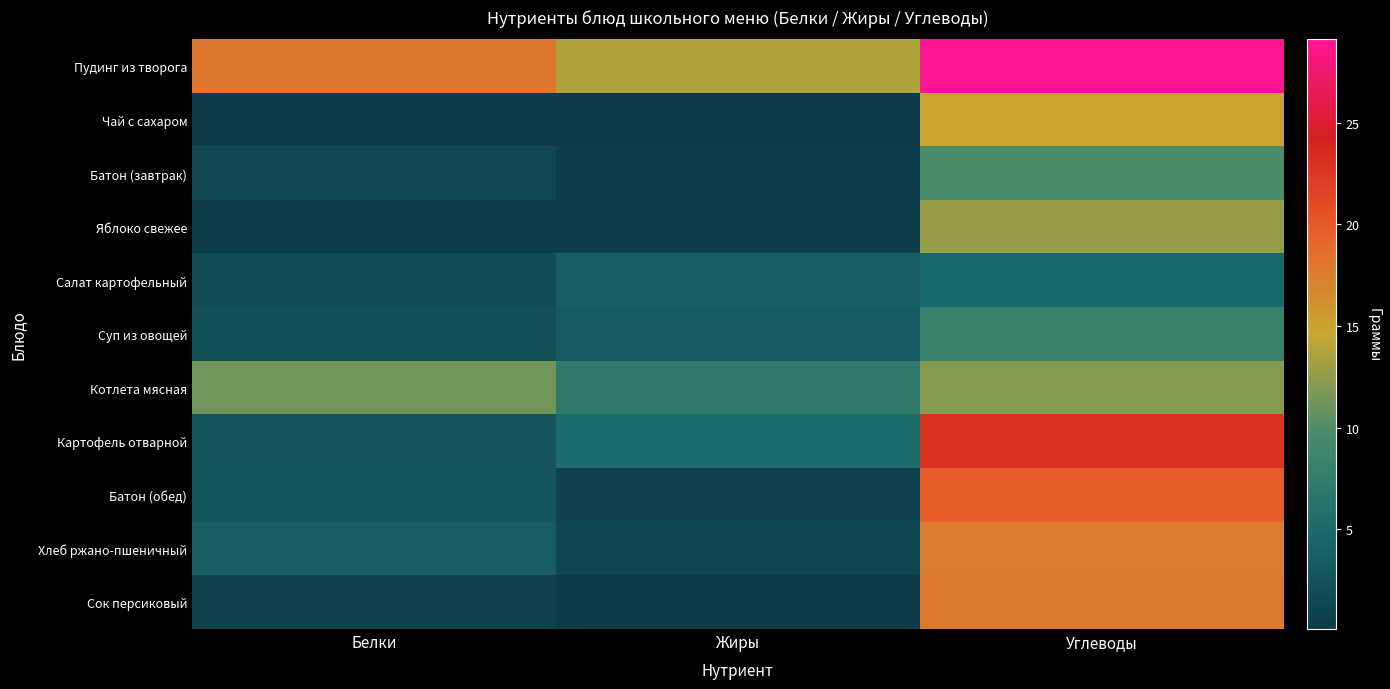

Which series has the largest range (max minus min)?

Картофель отварной